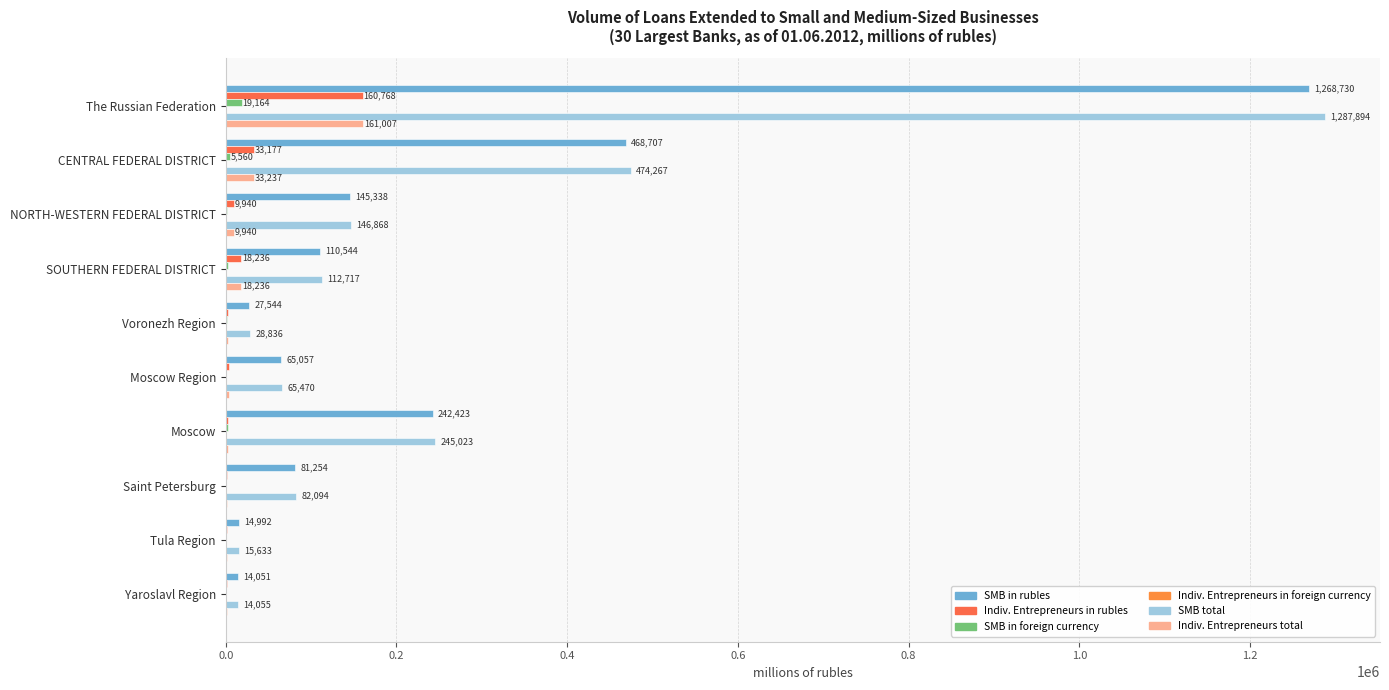

Count the number of data series in this chart.

6